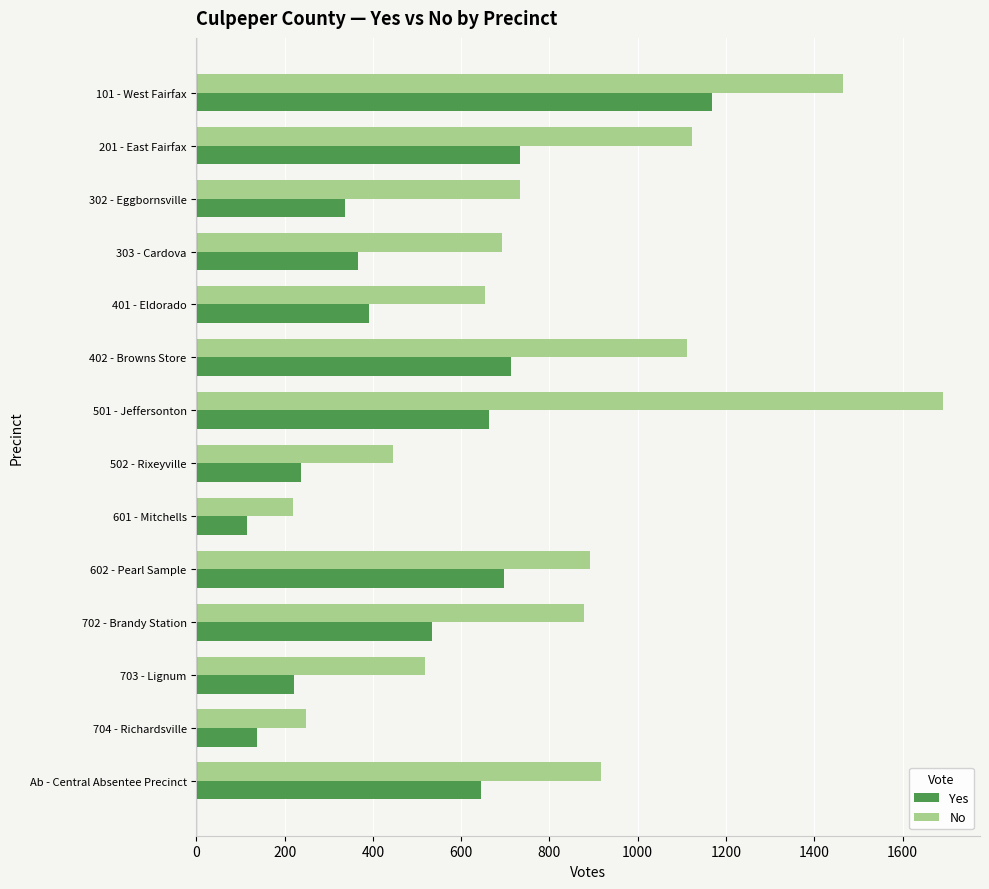

What is the difference between the second highest and minimum values in the No series?

1244